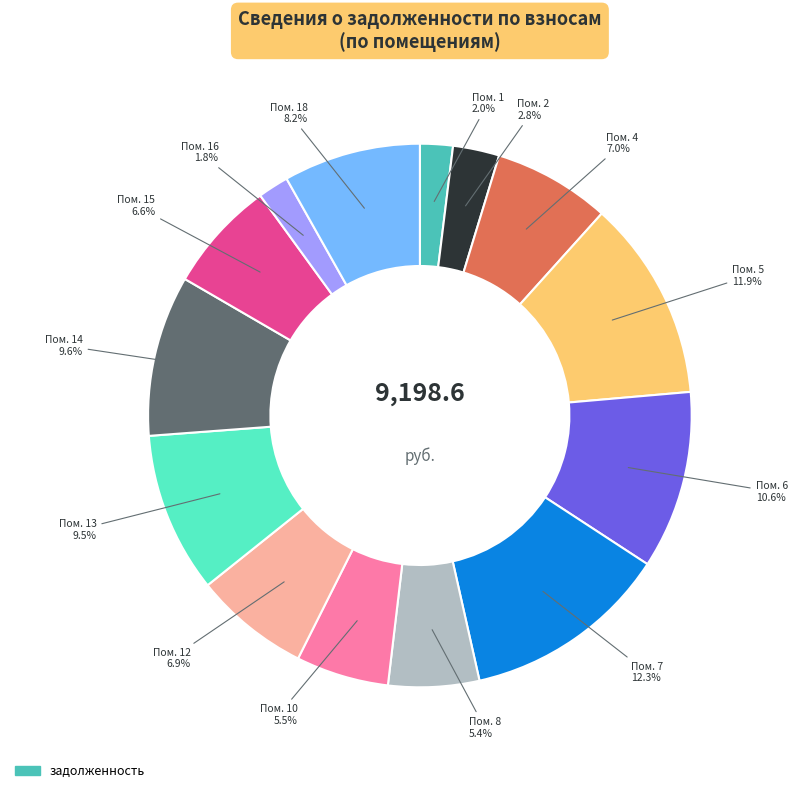

Is there a majority slice in this chart?

No